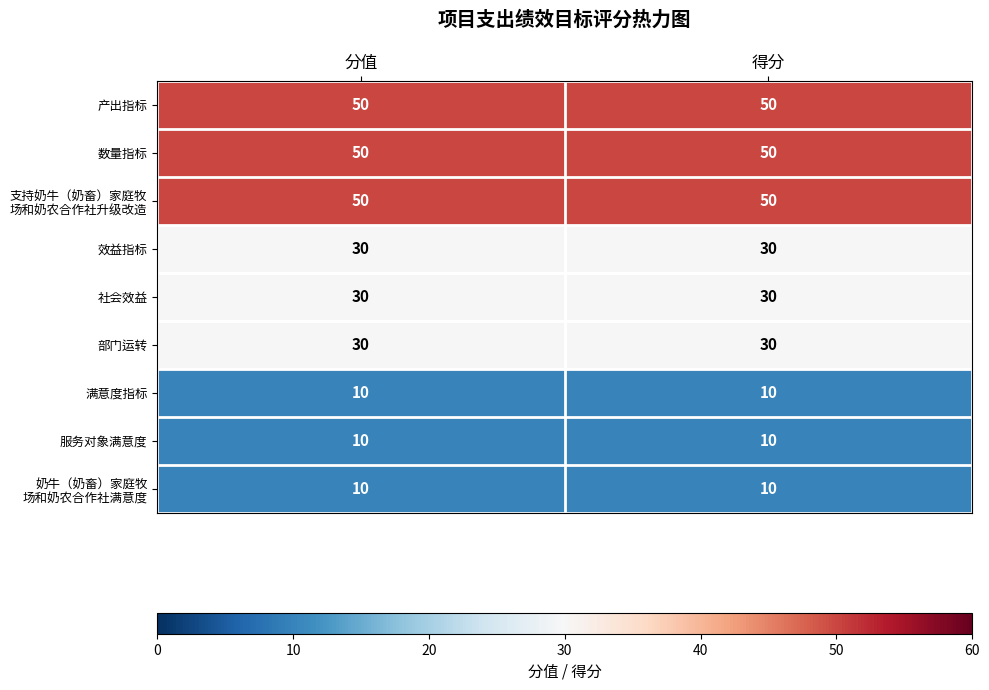

What is the average value of the 满意度指标 series?

10